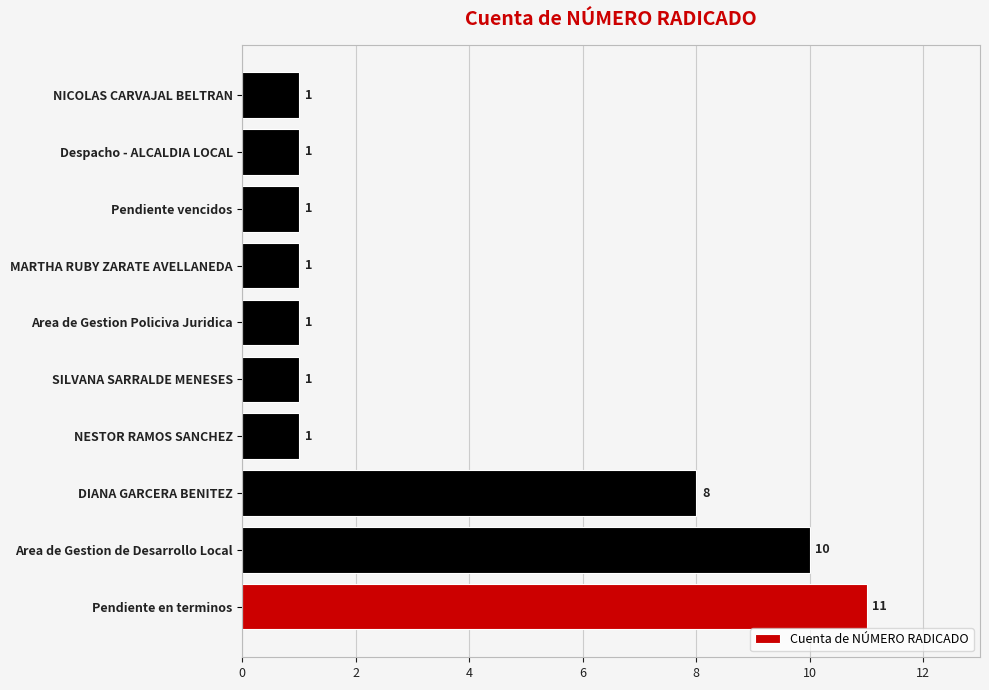

Between Area de Gestion Policiva Juridica and Area de Gestion de Desarrollo Local, which is larger?

Area de Gestion de Desarrollo Local